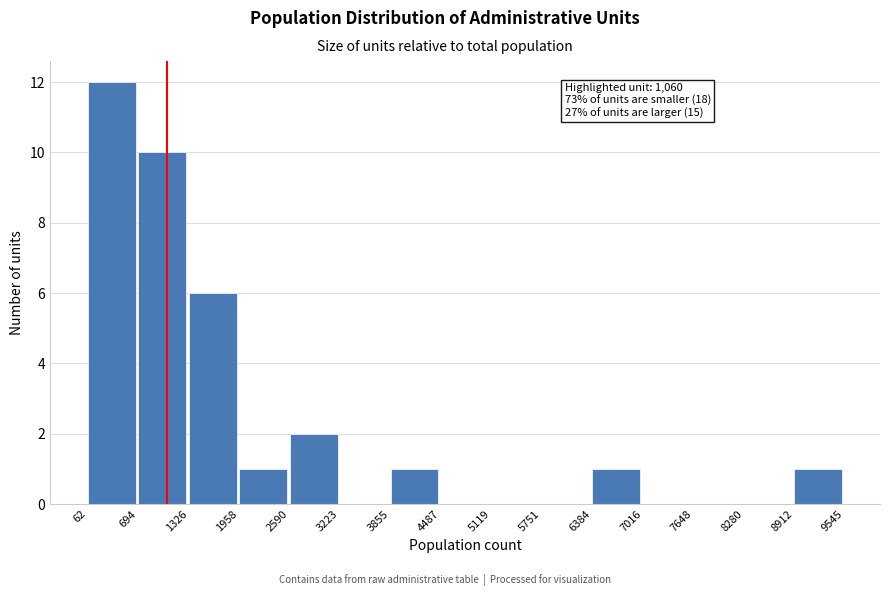

Which range on the x-axis has the tallest bar?

62 to 694